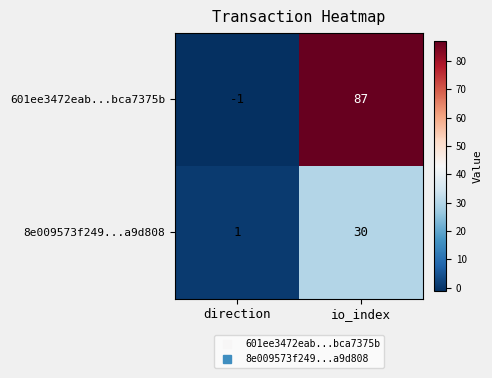

Is the value of 601ee3472eab...bca7375b at direction greater than the value of 8e009573f249...a9d808 at direction?

No